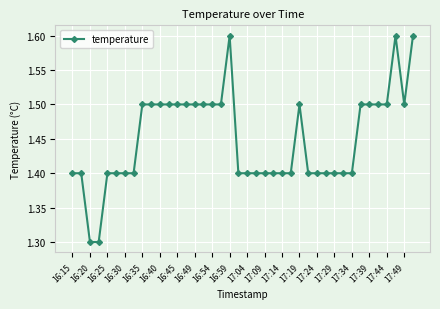

What is the difference between the maximum and minimum values?

0.3